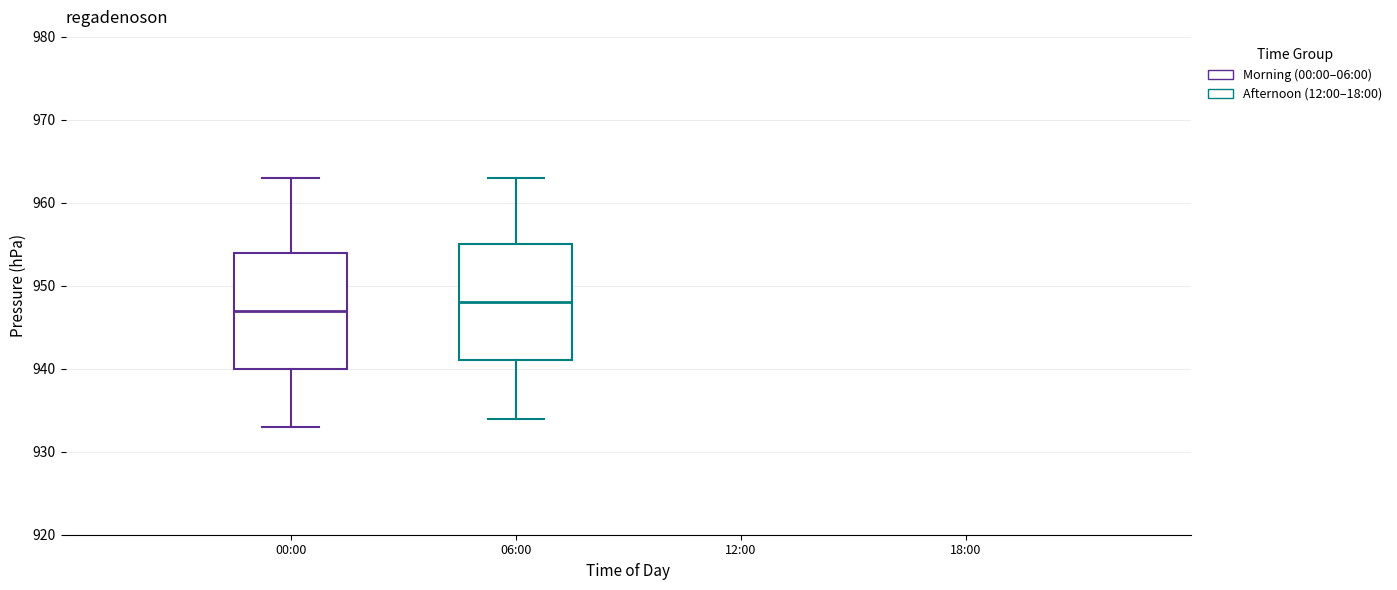

Which box's median line is the lowest?

00:00